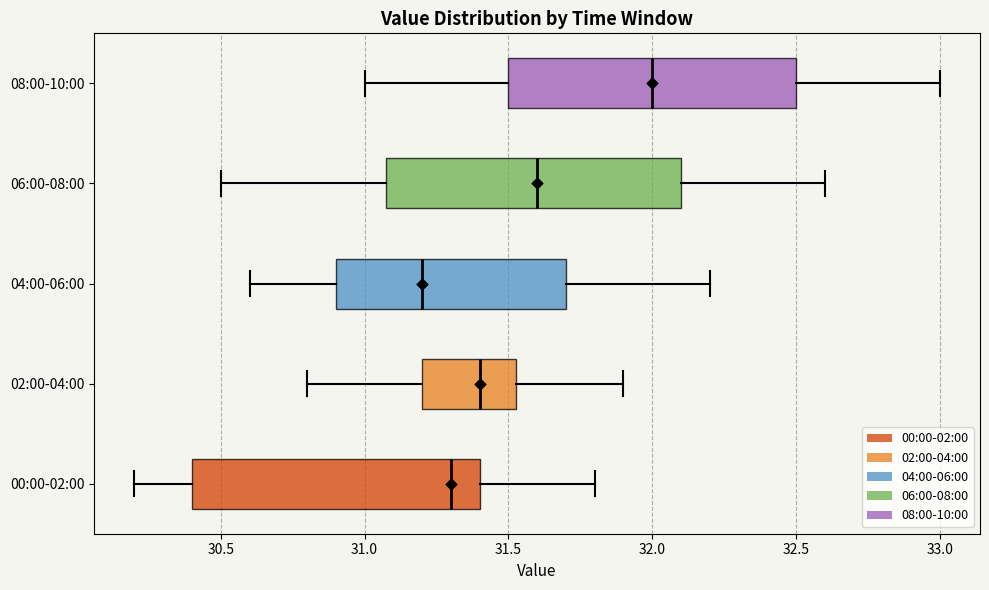

Where is the right edge of the box for 00:00-02:00 on the x-axis? The values are not printed on the chart, so give them approximately, as read against the axis.

31.40